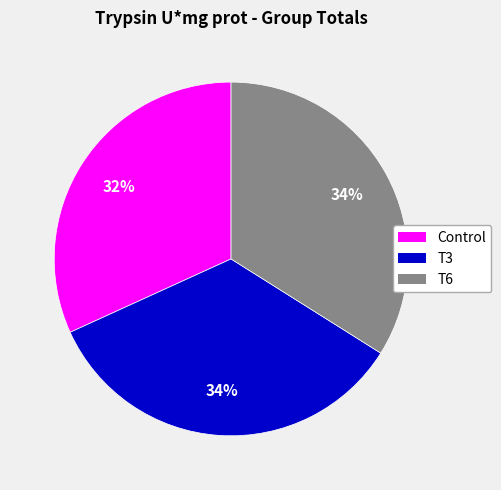

Count the number of slices in the pie.

3